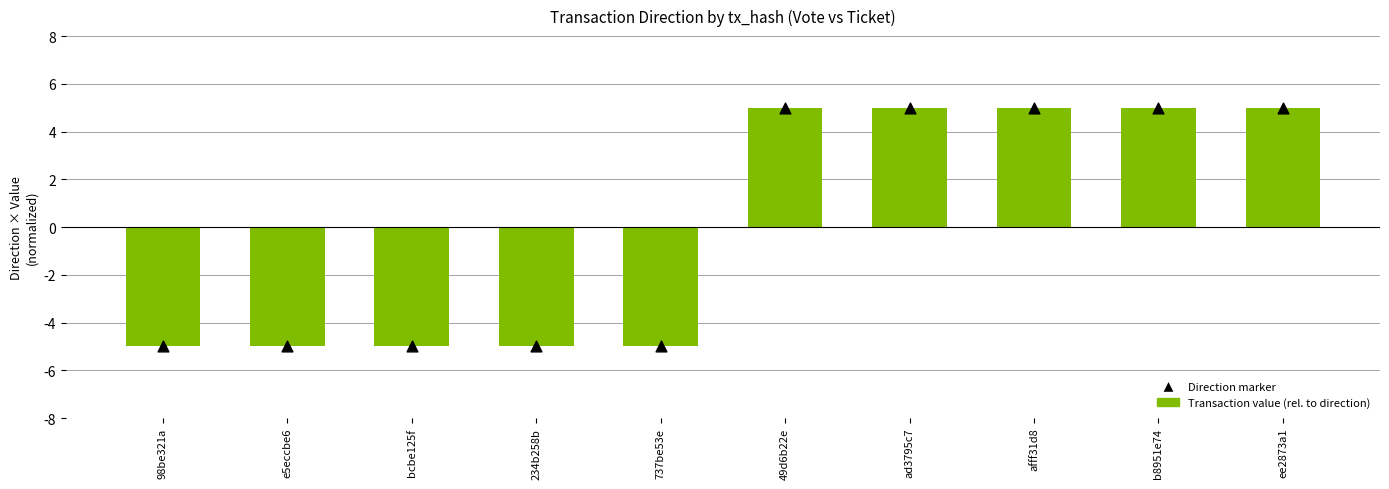

At which category is the sum across all series the highest?

49d6b22e